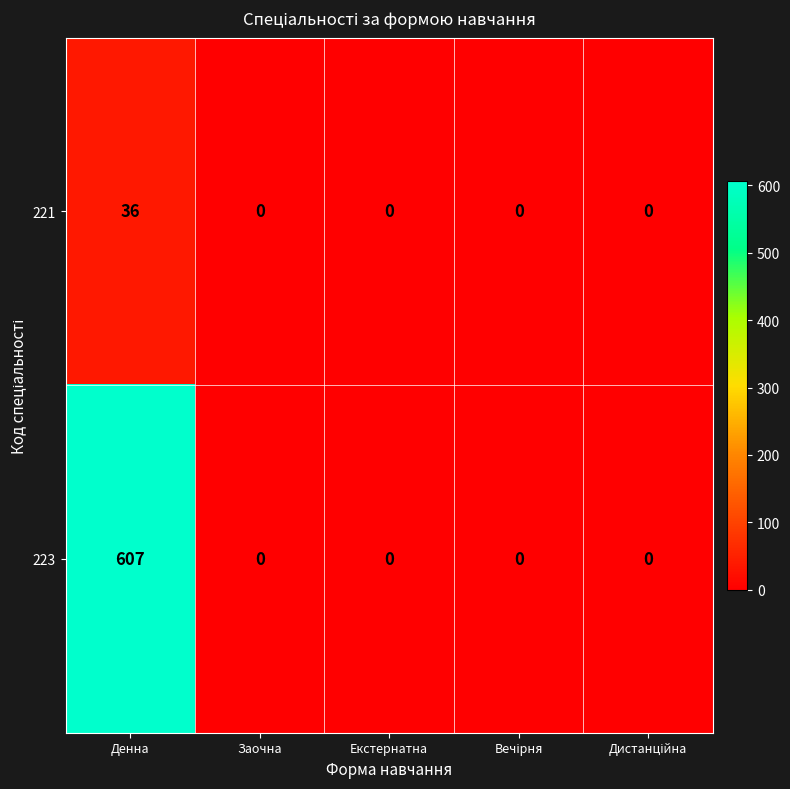

At how many categories does at least one series exceed 194?

1